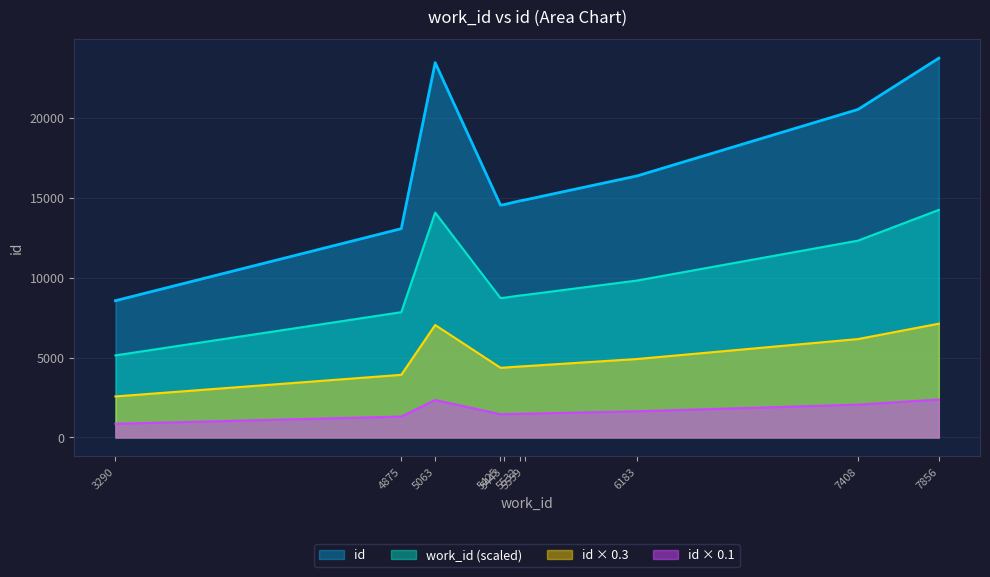

The work_id series shows 6747 at 4875. True or false?

False